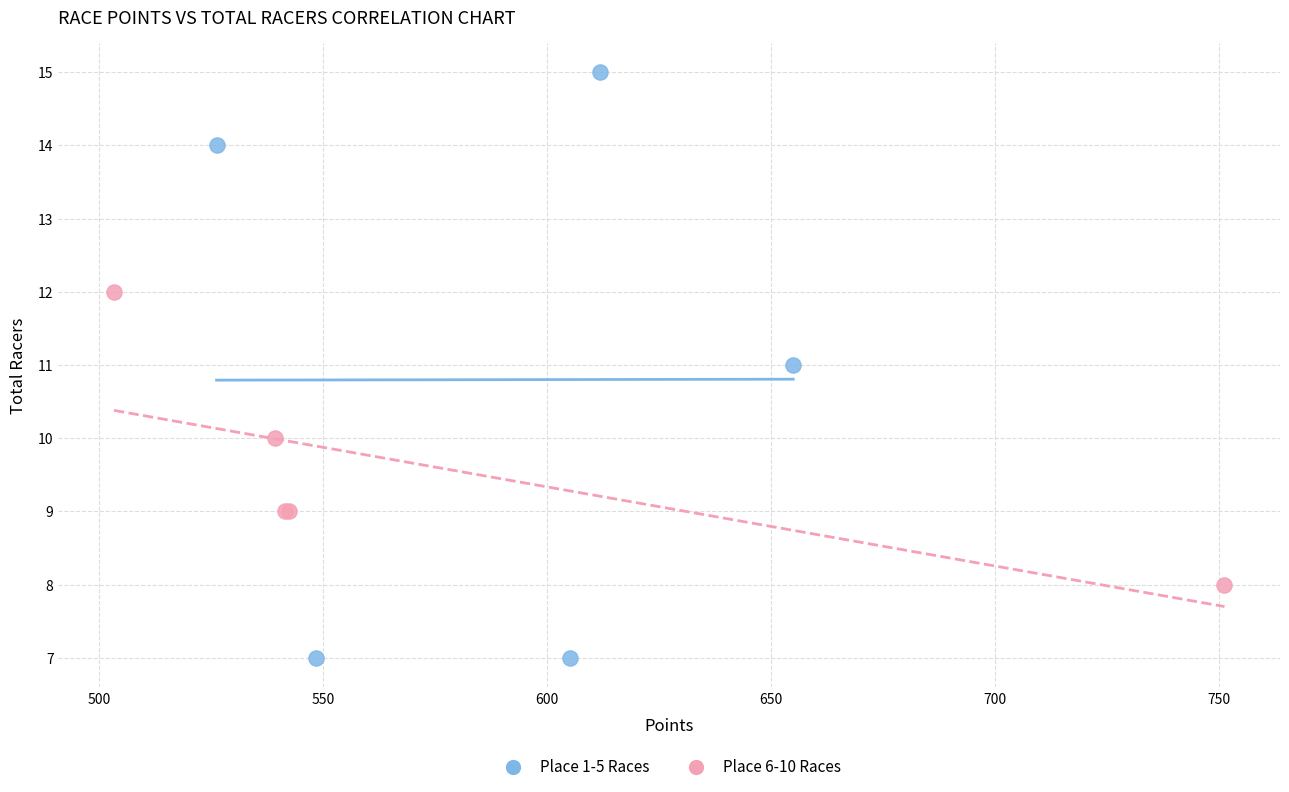

Which series reaches the maximum Y coordinate?

Place 1-5 Races